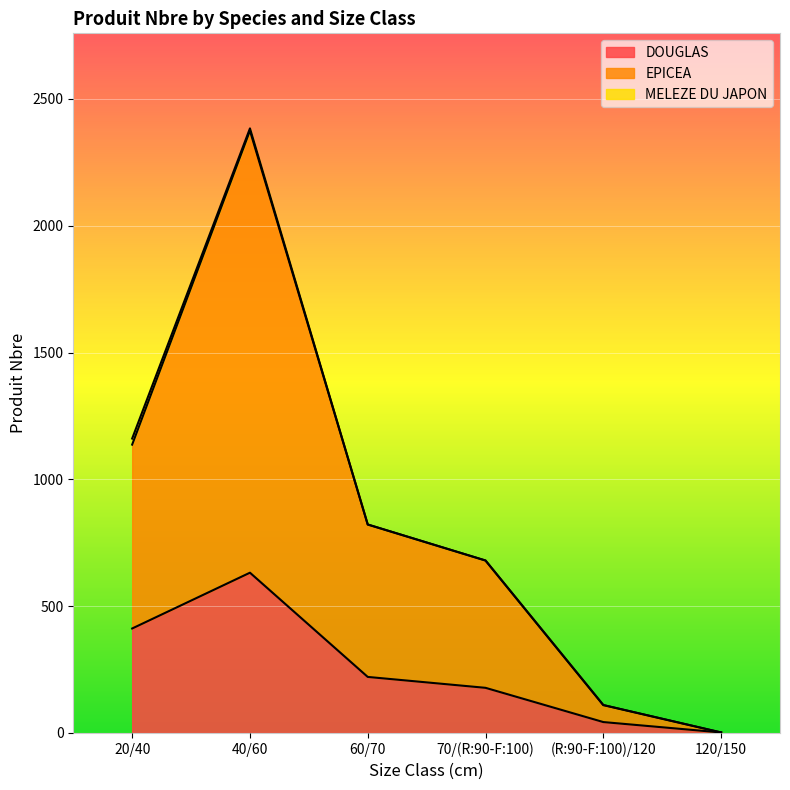

The value of DOUGLAS at 40/60 is 183. True or false?

False